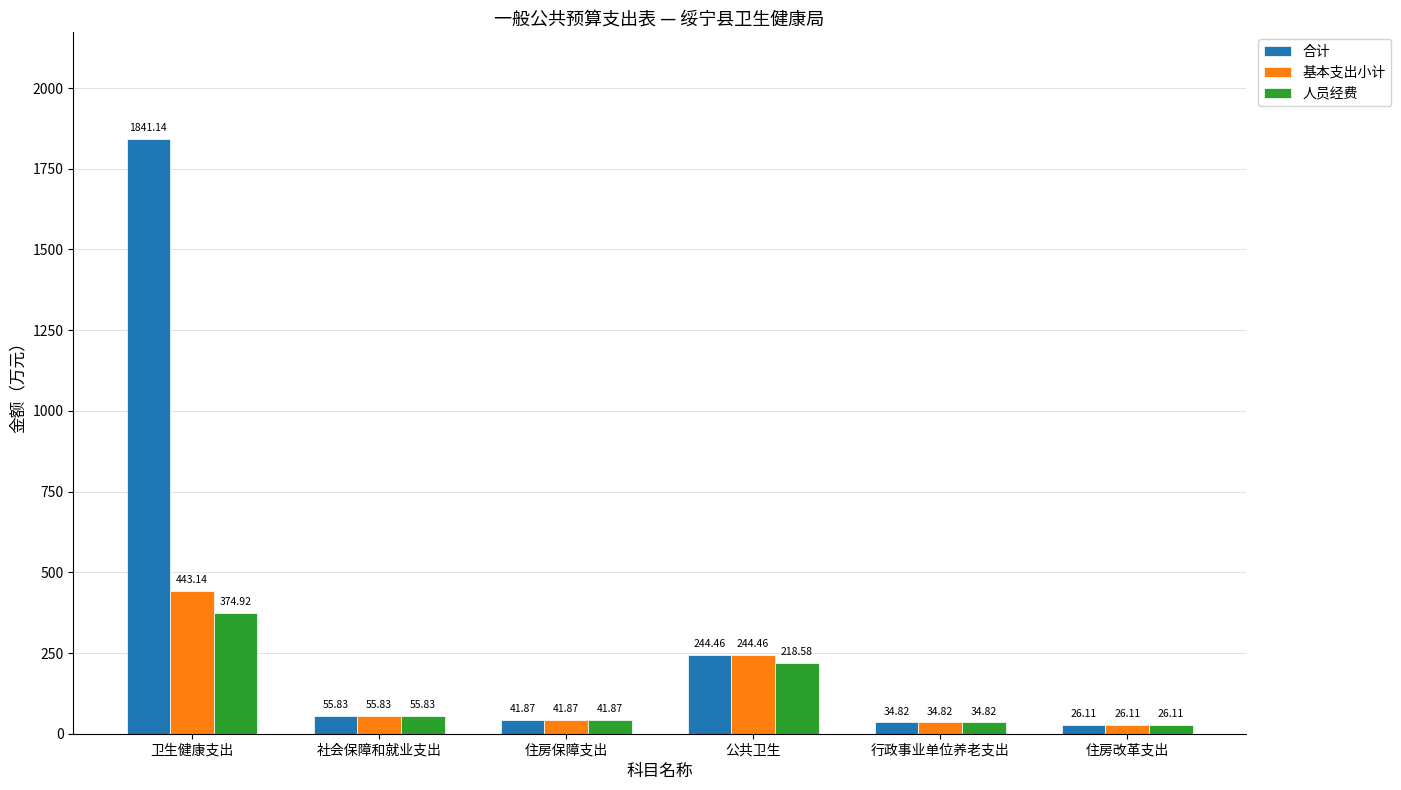

Are the bars horizontal?

No